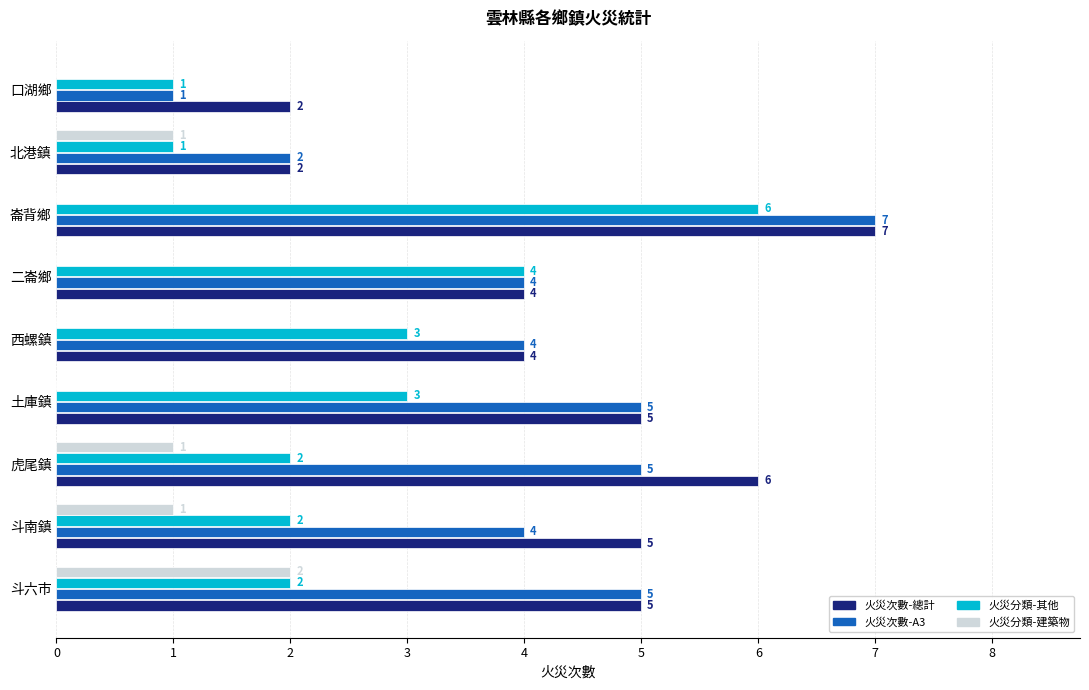

How many 火災次數-總計 values are between 4 and 5?

5